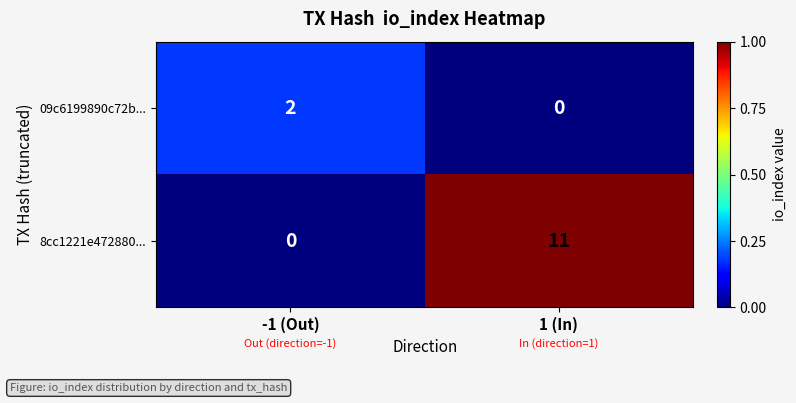

At which label is 8cc1221e472880... closest to 5?

-1 (Out)